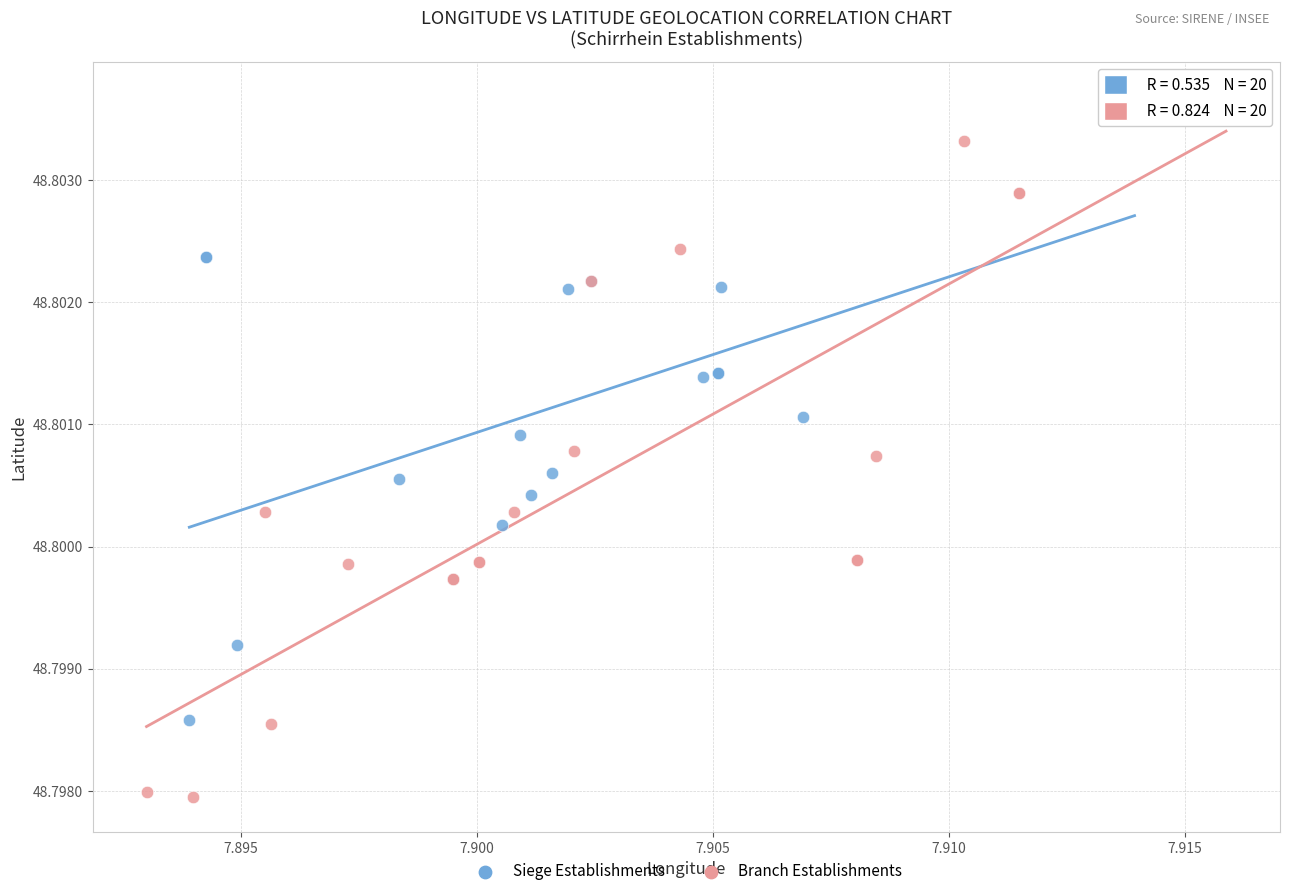

Which series reaches the minimum Y coordinate?

Branch Establishments